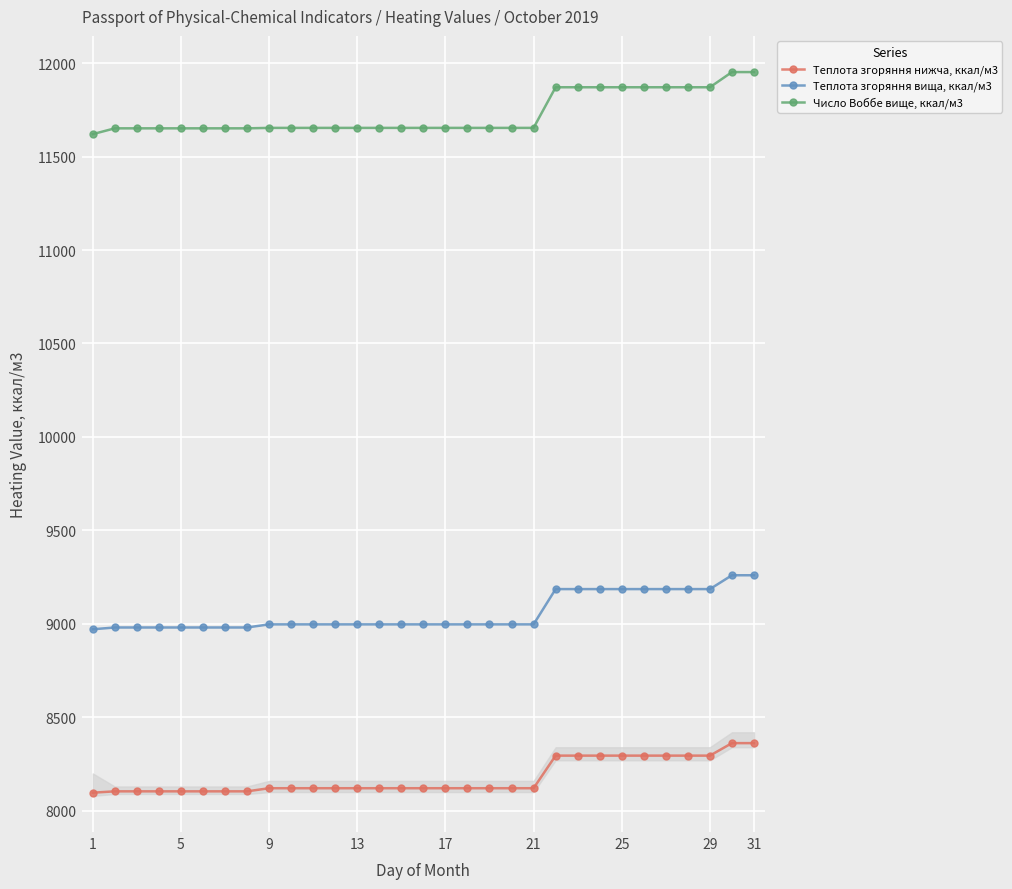

At how many categories does at least one series exceed 11447?

31